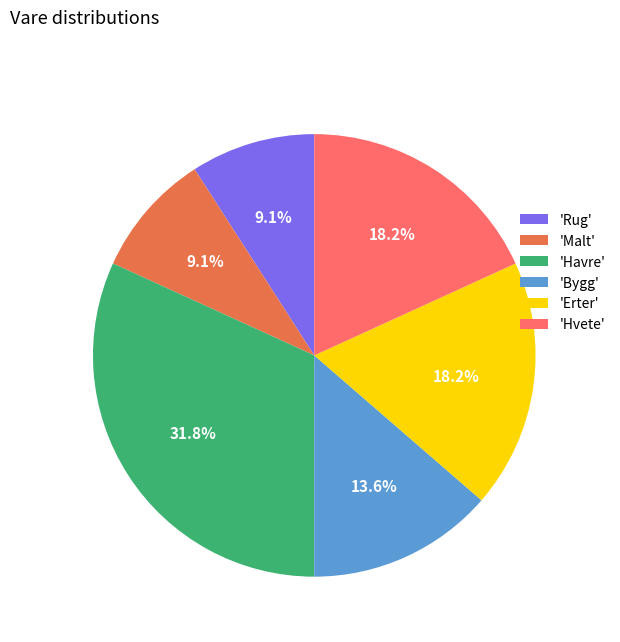

Is there any slice that represents more than half of the pie?

No